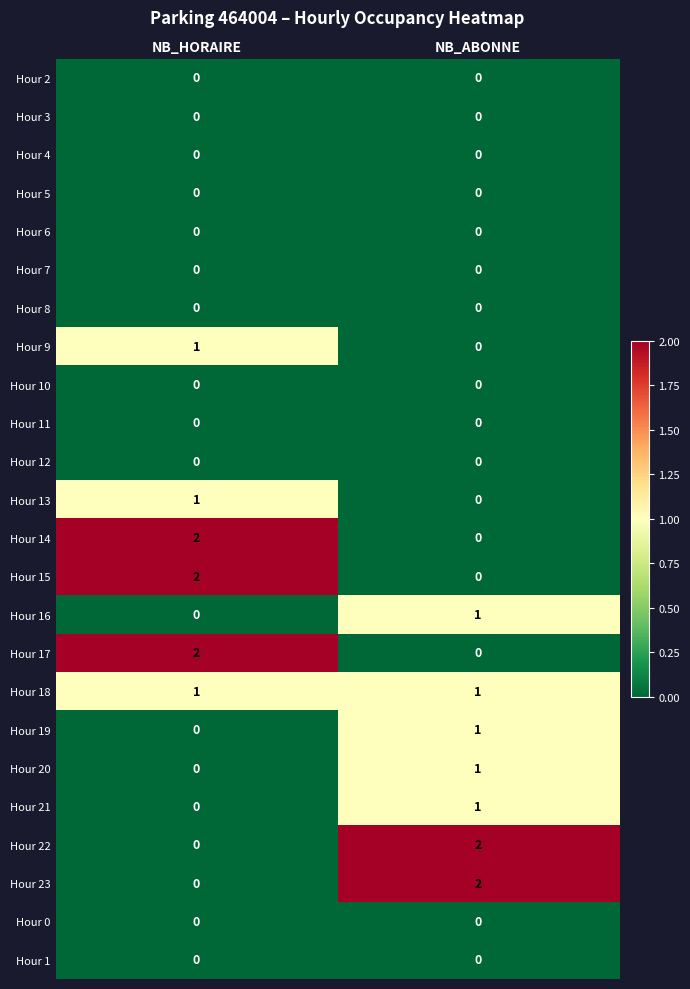

True or false: Hour 13 has a value of 1 at NB_ABONNE.

False